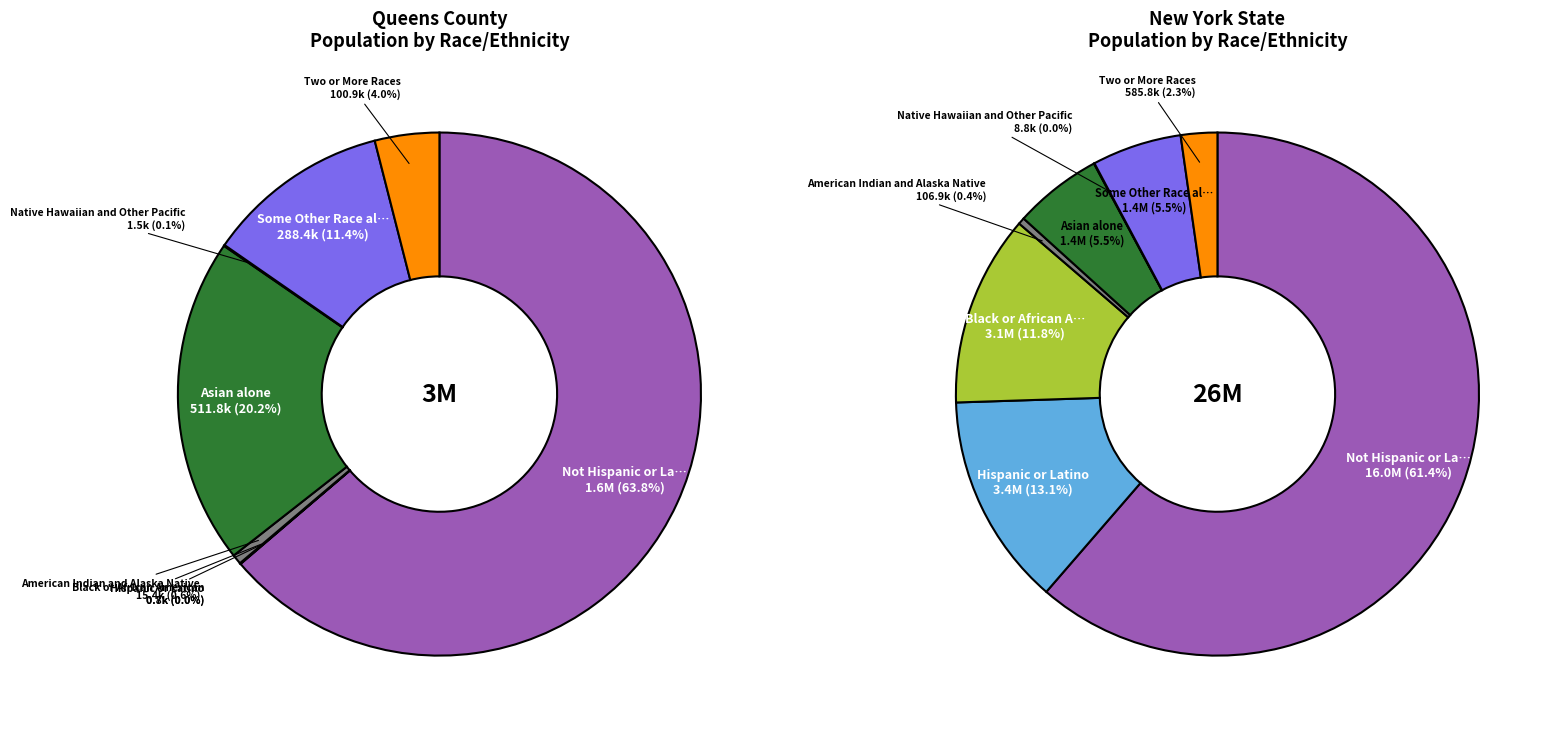

To the nearest percent, what is the difference between the largest and smallest slice percentages?

61%